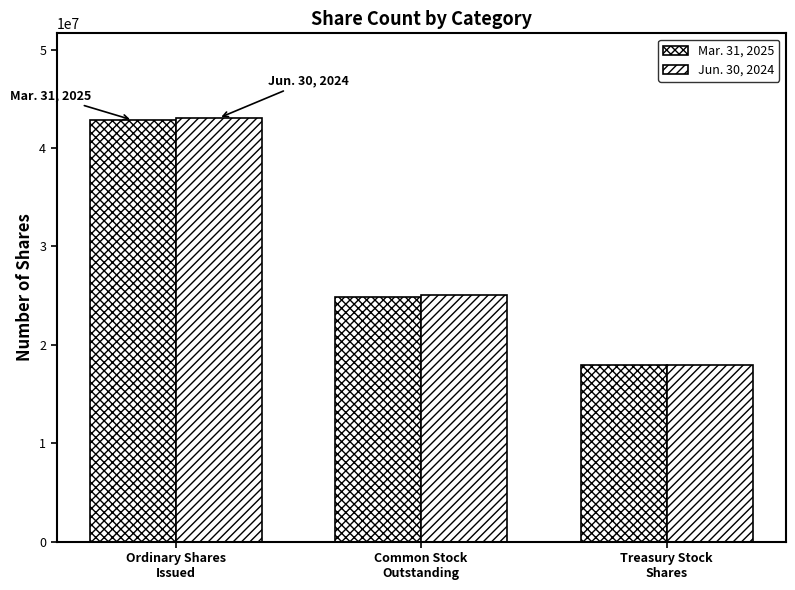

How many distinct data groups are displayed?

2